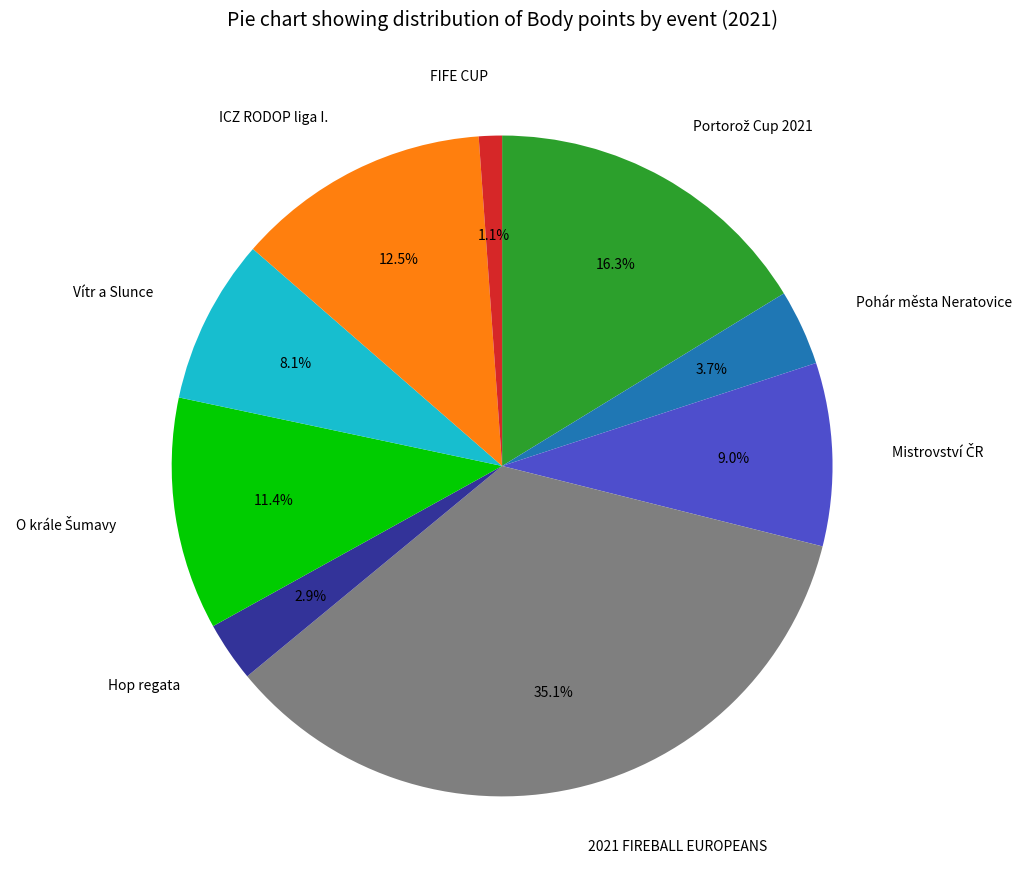

To the nearest percent, what is the average slice percentage?

11%